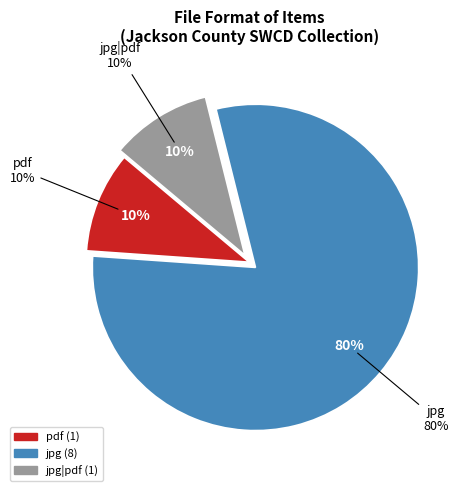

Is pdf the majority of the pie?

No